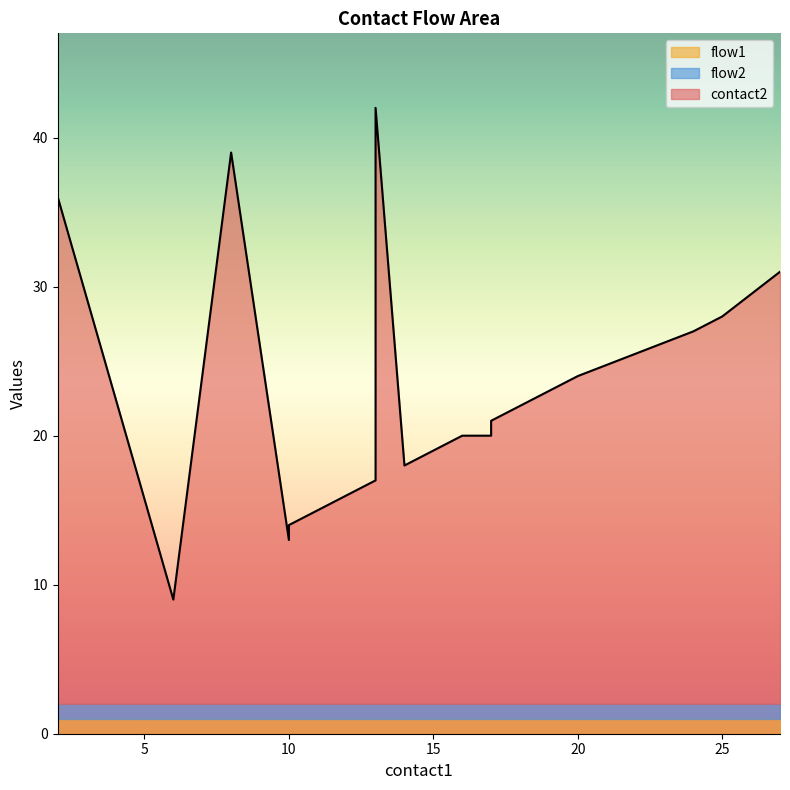

Read the flow2 value at 12.

1